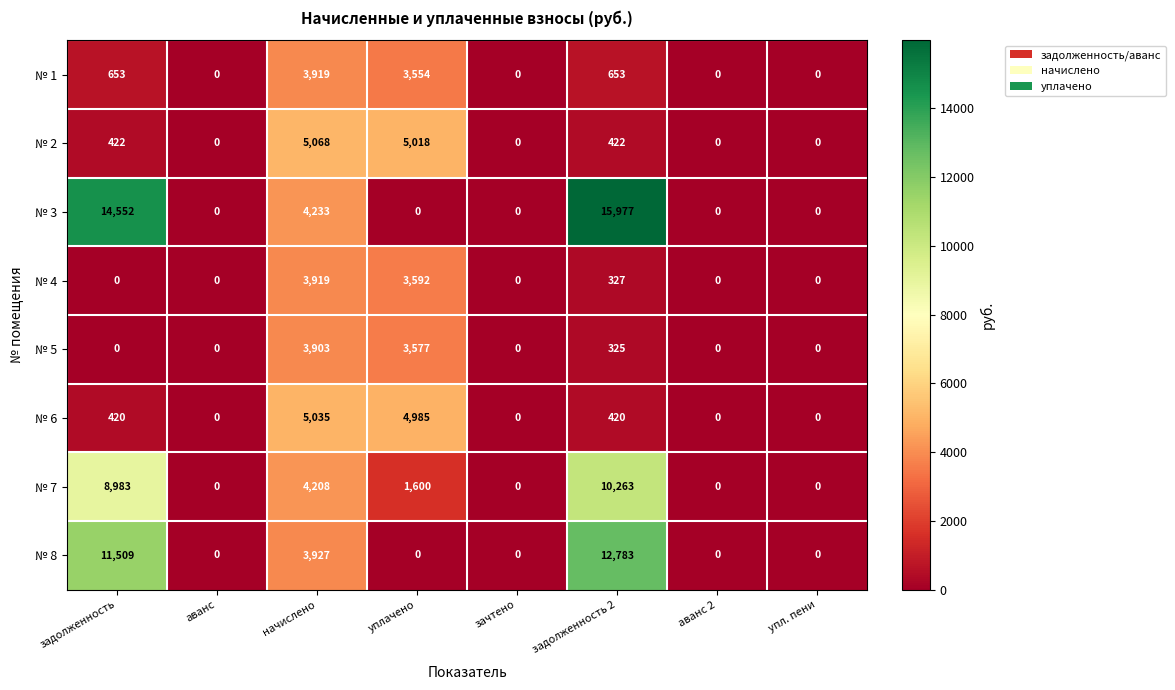

Which series has the largest total across all categories?

№ 3